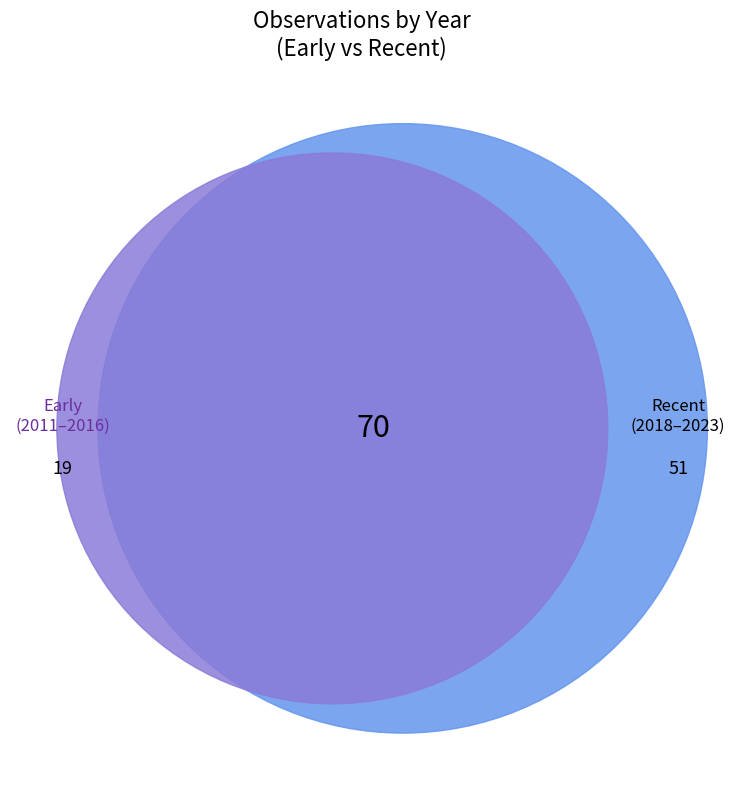

Combined, do 2016 and 2023 account for over 50%?

No